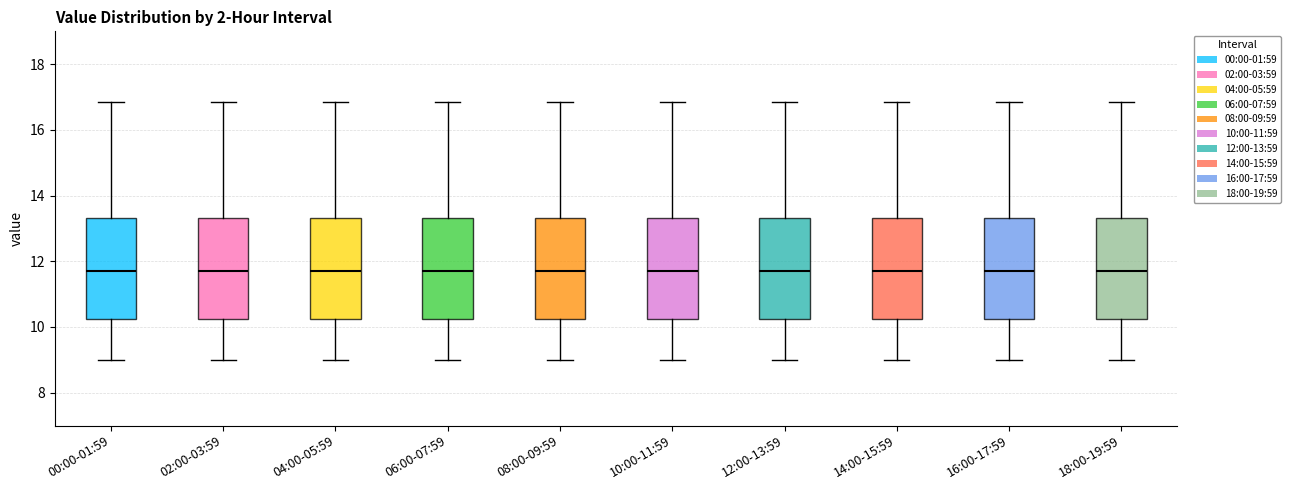

Reading left to right, transcribe this box plot: for each box, give where its median line is, the range the box spans, and where its two whiskers end, as read against the y-axis. The values are not printed on the chart, so give them approximately, as read against the axis.

00:00-01:59: median 11.6, box 10.2 to 13.4, whiskers 9.0 to 16.8
02:00-03:59: median 11.6, box 10.2 to 13.4, whiskers 9.0 to 16.8
04:00-05:59: median 11.6, box 10.2 to 13.4, whiskers 9.0 to 16.8
06:00-07:59: median 11.6, box 10.2 to 13.4, whiskers 9.0 to 16.8
08:00-09:59: median 11.6, box 10.2 to 13.4, whiskers 9.0 to 16.8
10:00-11:59: median 11.6, box 10.2 to 13.4, whiskers 9.0 to 16.8
12:00-13:59: median 11.6, box 10.2 to 13.4, whiskers 9.0 to 16.8
14:00-15:59: median 11.6, box 10.2 to 13.4, whiskers 9.0 to 16.8
16:00-17:59: median 11.6, box 10.2 to 13.4, whiskers 9.0 to 16.8
18:00-19:59: median 11.6, box 10.2 to 13.4, whiskers 9.0 to 16.8